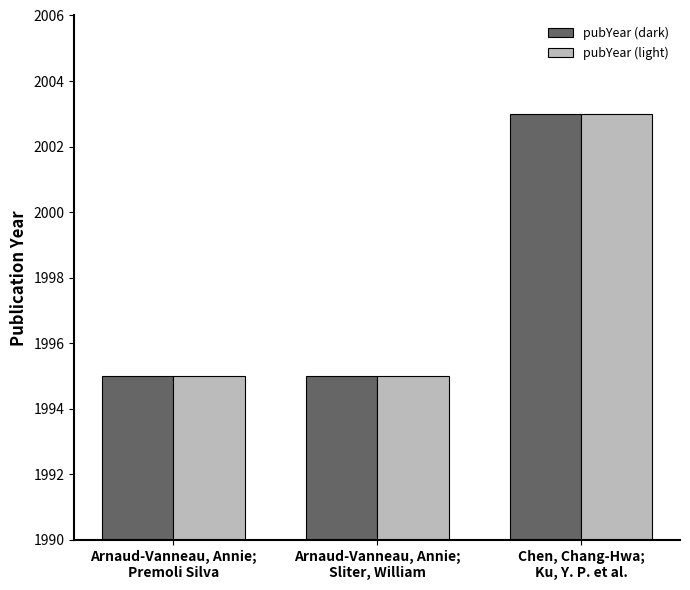

What is the label of the 3rd bar from the left?

Chen, Chang-Hwa;
Ku, Y. P. et al.